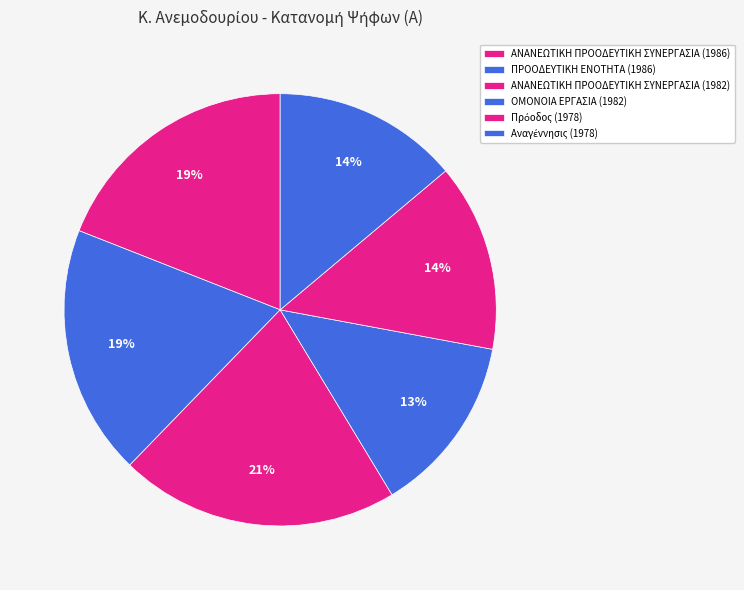

How much of the chart is everything except ΠΡΟΟΔΕΥΤΙΚΗ ΕΝΟΤΗΤΑ (1986)?

81.3%